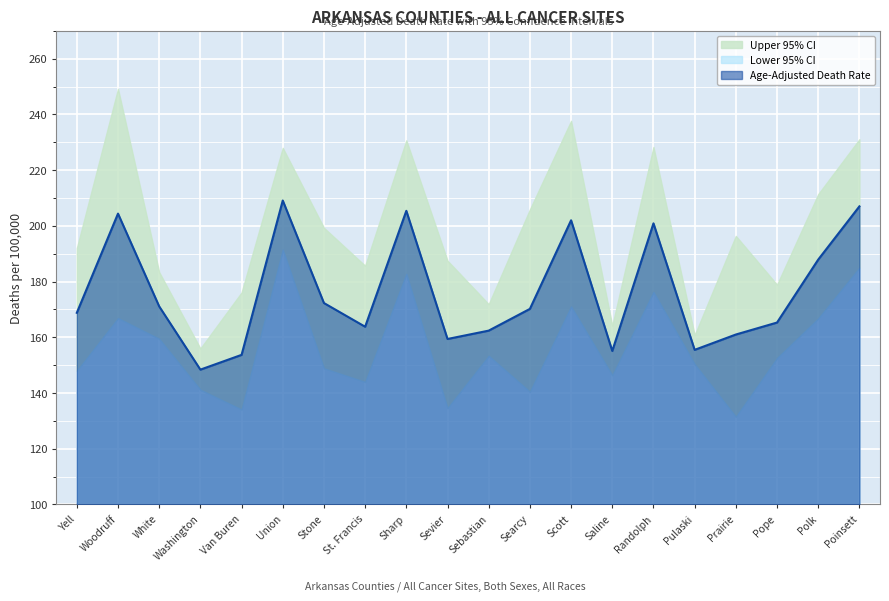

At which category does the chart reach its minimum across all series?

Prairie